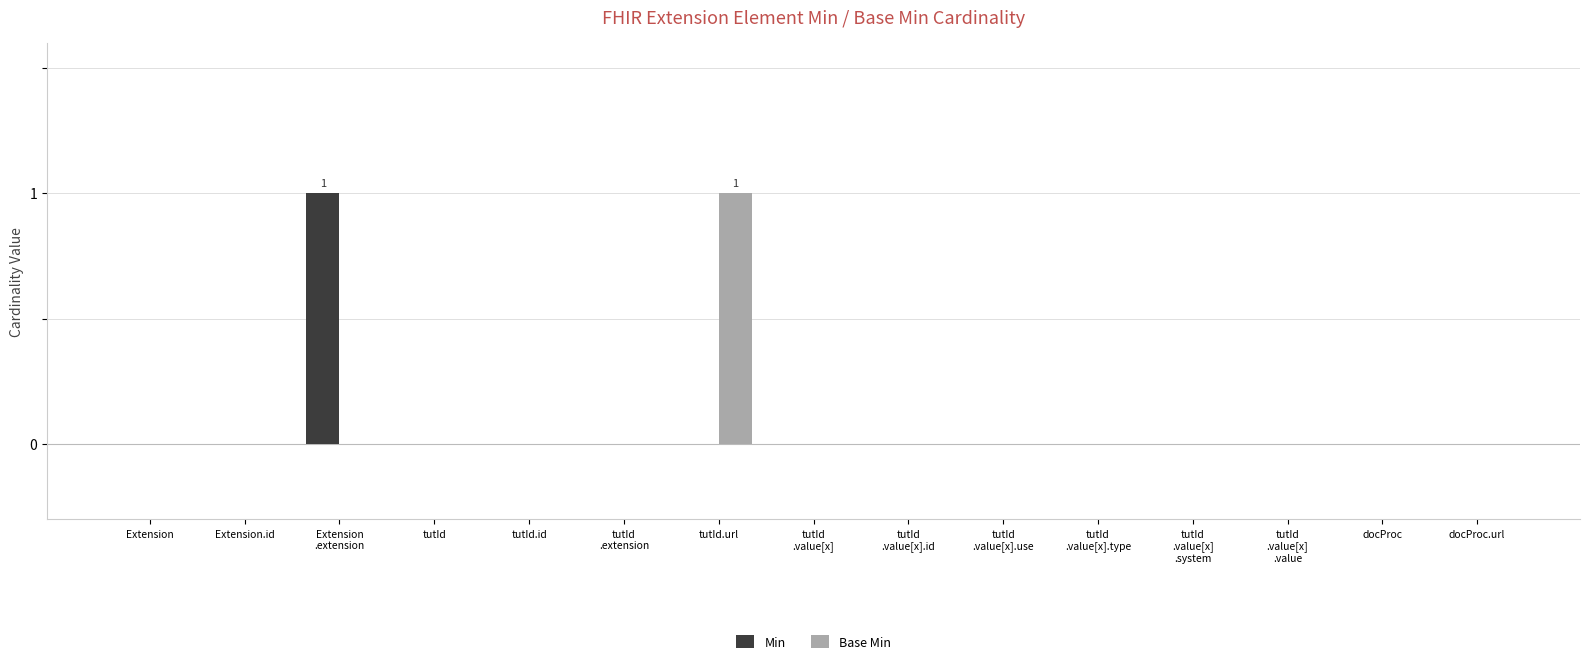

Reading left to right, list all the values displayed in this chart.

Min: 0	0	1	0	0	0	0	0	0	0	0	0	0	0	0
Base Min: 0	0	0	0	0	0	1	0	0	0	0	0	0	0	0